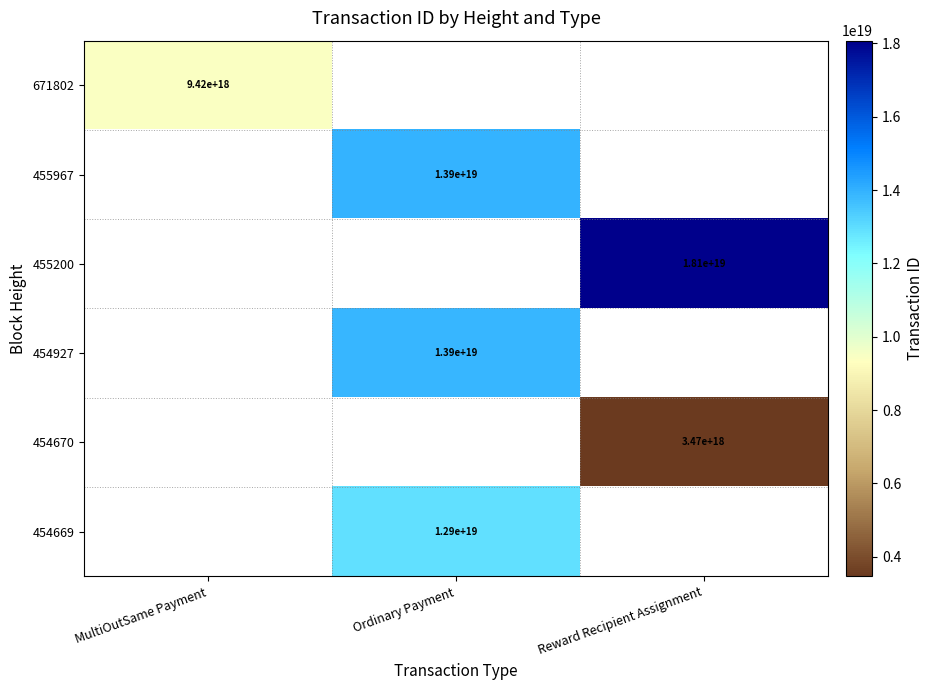

The 454669 series shows 12900000000000000000 at Ordinary Payment. True or false?

True